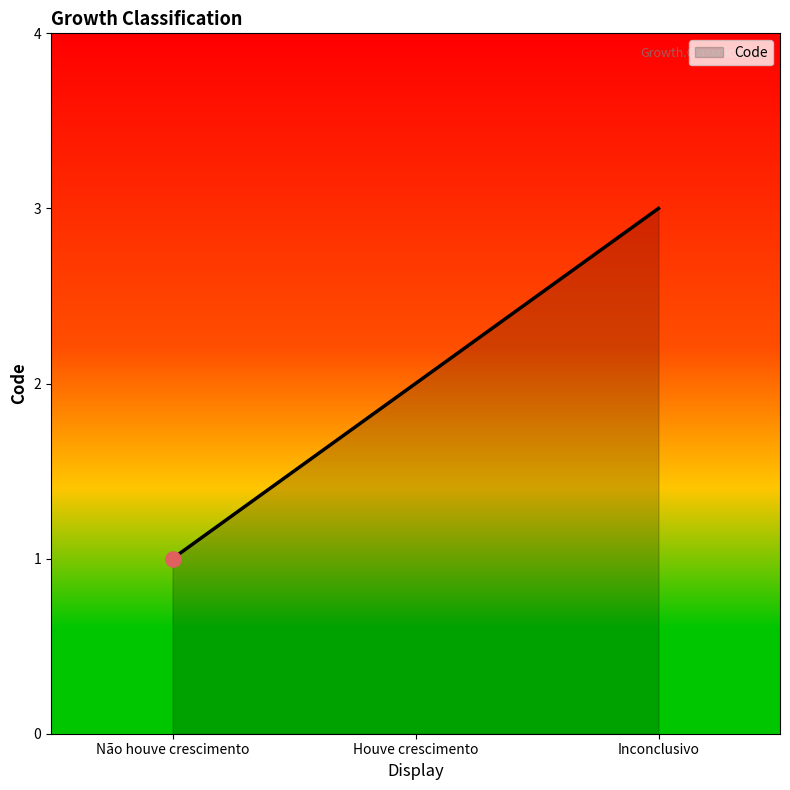

Between Inconclusivo and Houve crescimento, which is larger?

Inconclusivo